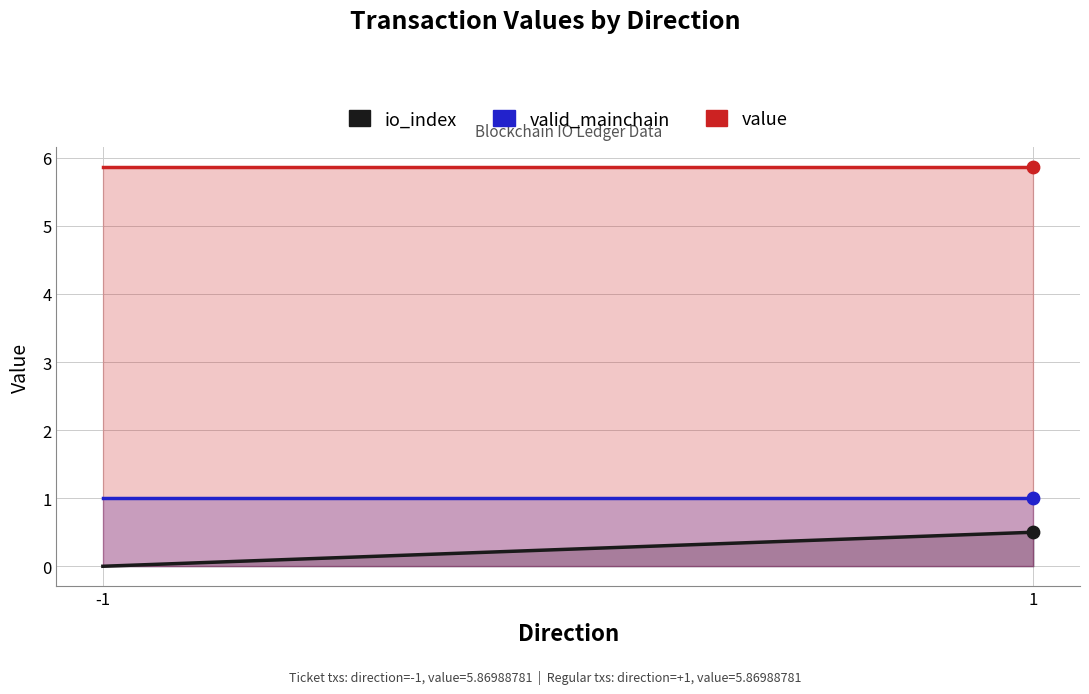

At how many categories does at least one series exceed 2?

2